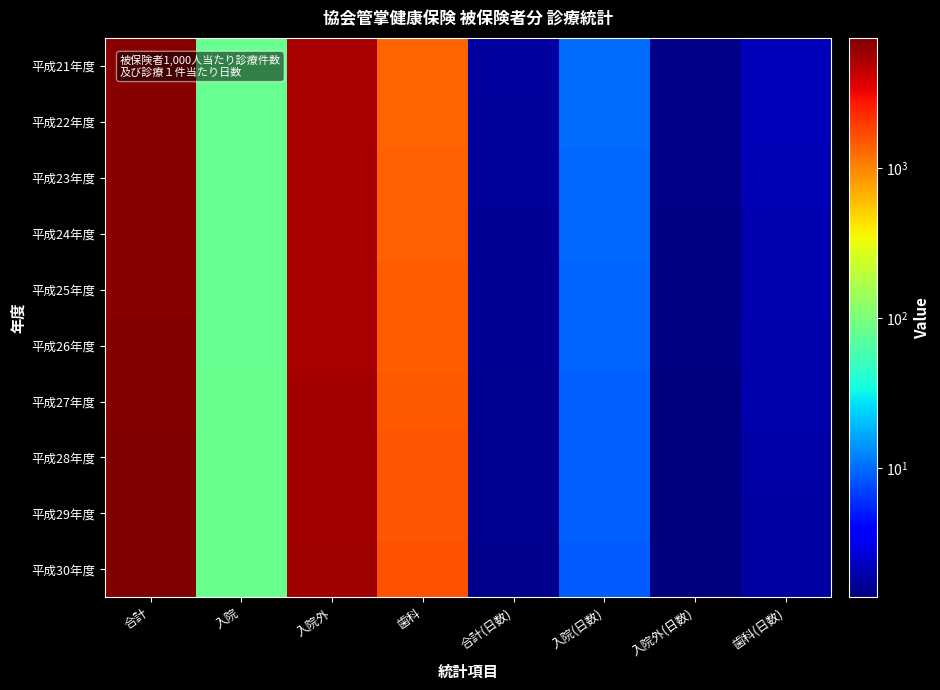

Reading left to right, what are all the values shown in this chart?

平成21年度: 合計=6745.6	入院=81.9	入院外=5307.8	歯科=1355.9	合計(日数)=1.8	入院(日数)=10.2	入院外(日数)=1.5	歯科(日数)=2.2
平成22年度: 合計=6776.1	入院=82.0	入院外=5329.9	歯科=1364.2	合計(日数)=1.7	入院(日数)=10.0	入院外(日数)=1.5	歯科(日数)=2.1
平成23年度: 合計=6842.4	入院=81.0	入院外=5366.7	歯科=1394.7	合計(日数)=1.7	入院(日数)=9.8	入院外(日数)=1.5	歯科(日数)=2.1
平成24年度: 合計=6915.9	入院=80.9	入院外=5425.9	歯科=1409.1	合計(日数)=1.7	入院(日数)=9.7	入院外(日数)=1.4	歯科(日数)=2.0
平成25年度: 合計=6929.6	入院=81.0	入院外=5415.6	歯科=1433.0	合計(日数)=1.6	入院(日数)=9.5	入院外(日数)=1.4	歯科(日数)=2.0
平成26年度: 合計=6987.7	入院=81.5	入院外=5428.6	歯科=1477.7	合計(日数)=1.6	入院(日数)=9.3	入院外(日数)=1.4	歯科(日数)=2.0
平成27年度: 合計=7126.5	入院=83.3	入院外=5529.8	歯科=1513.4	合計(日数)=1.6	入院(日数)=9.2	入院外(日数)=1.4	歯科(日数)=1.9
平成28年度: 合計=7190.3	入院=83.3	入院外=5571.2	歯科=1535.8	合計(日数)=1.6	入院(日数)=9.1	入院外(日数)=1.4	歯科(日数)=1.9
平成29年度: 合計=7300.4	入院=83.8	入院外=5644.5	歯科=1572.1	合計(日数)=1.6	入院(日数)=9.0	入院外(日数)=1.4	歯科(日数)=1.8
平成30年度: 合計=7412.9	入院=83.7	入院外=5723.7	歯科=1605.5	合計(日数)=1.6	入院(日数)=8.9	入院外(日数)=1.4	歯科(日数)=1.8